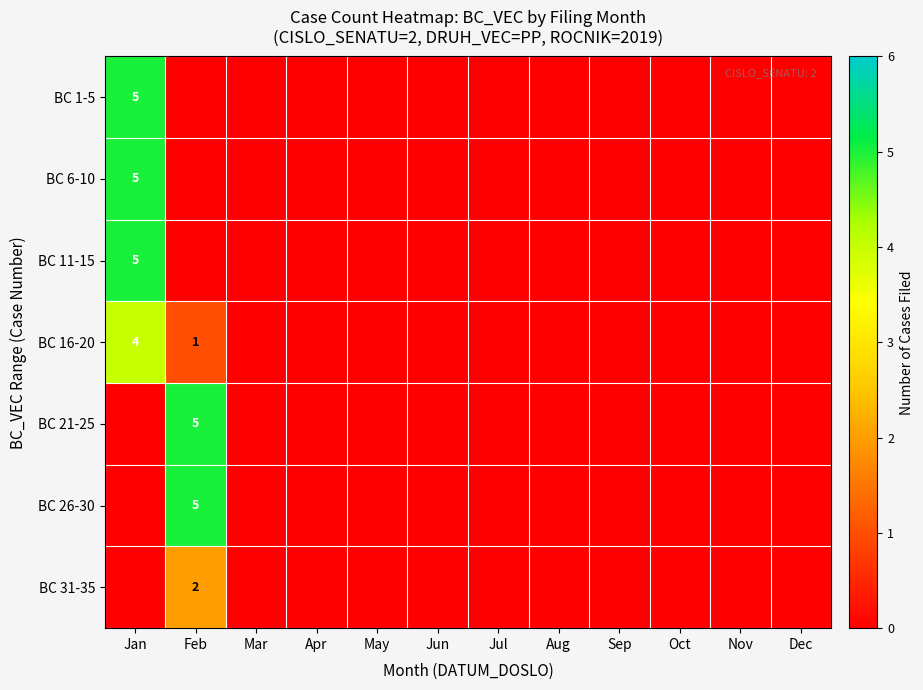

Is it true that BC 21-25 equals 7 at Feb?

False